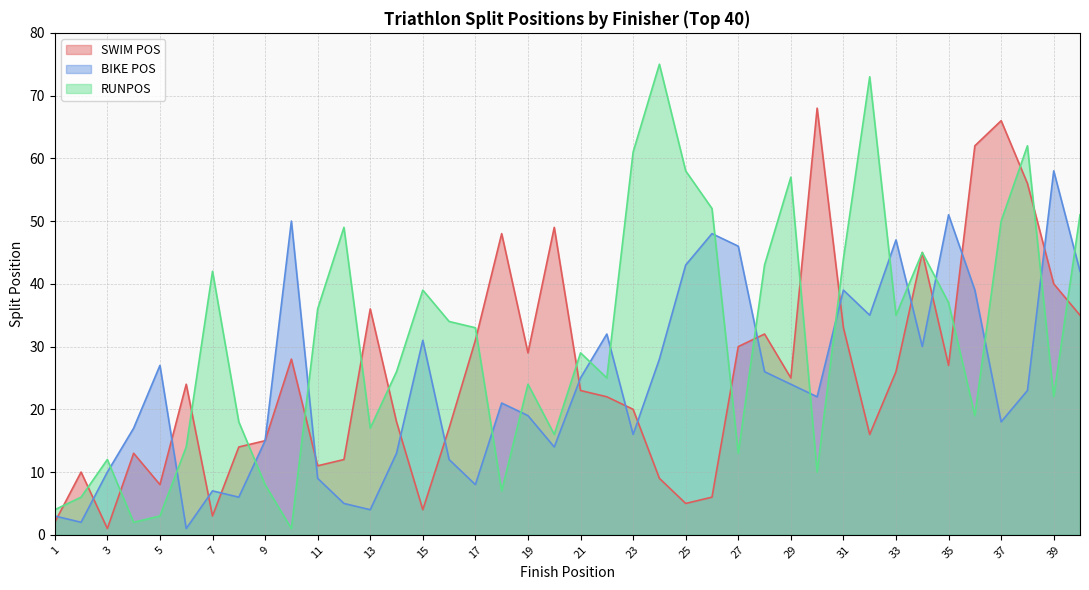

How many lines are shown in the chart?

3